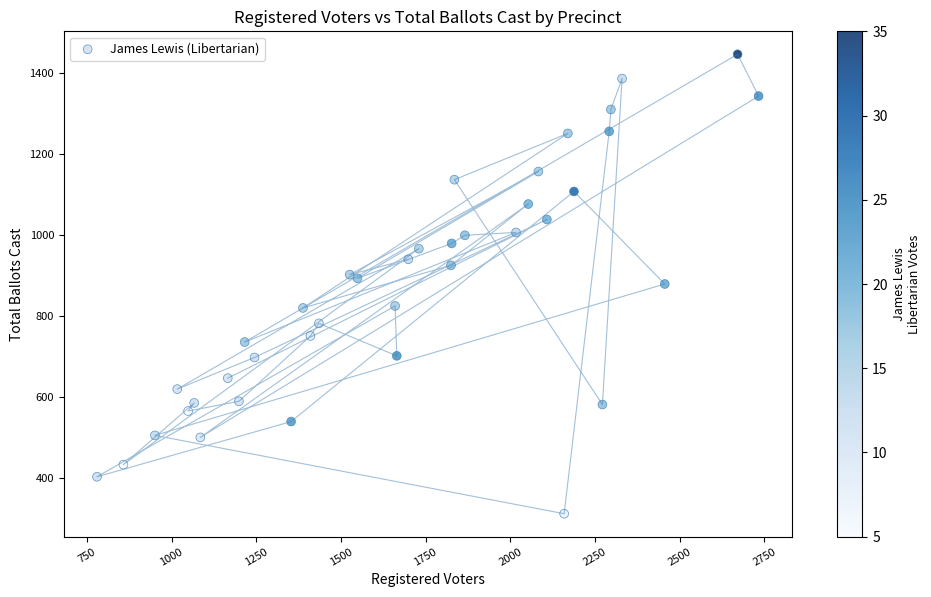

What is the range of X values (max minus min)?

1953